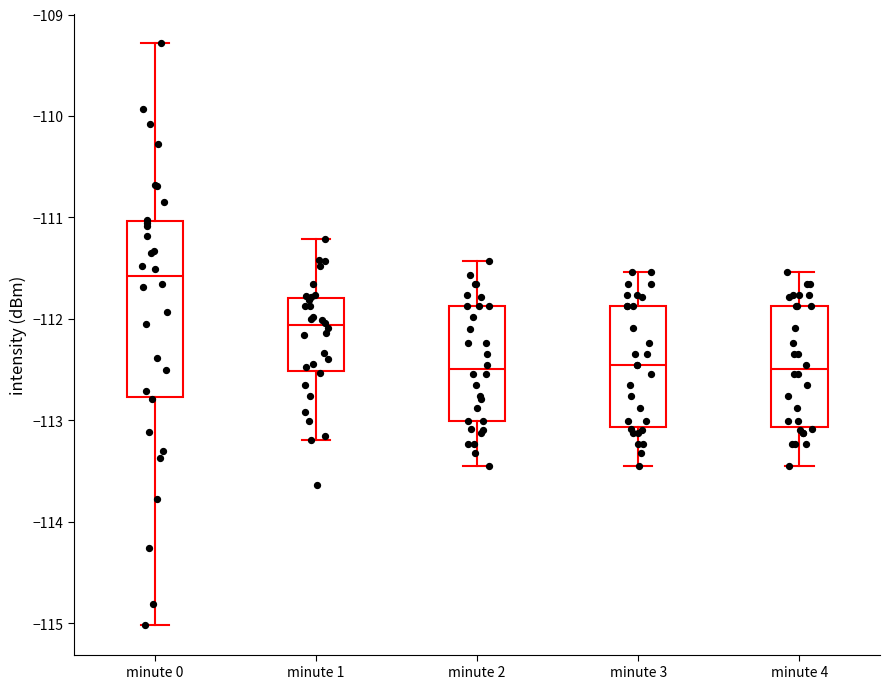

Where does the lower whisker of the box for minute 1 end on the y-axis? The values are not printed on the chart, so give them approximately, as read against the axis.

-113.2